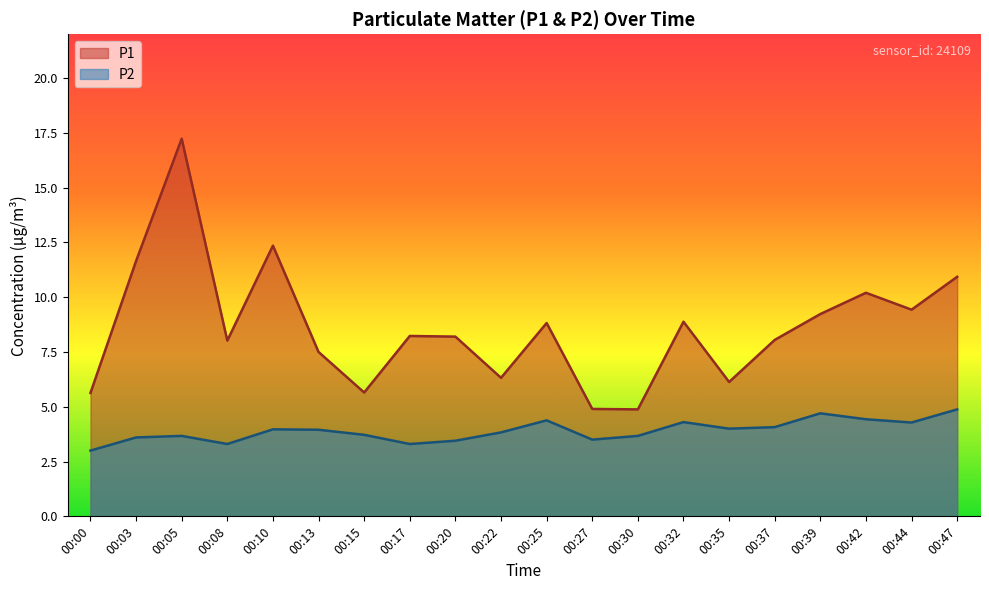

Rank the series at 00:05 from lowest to highest value.

P2, P1